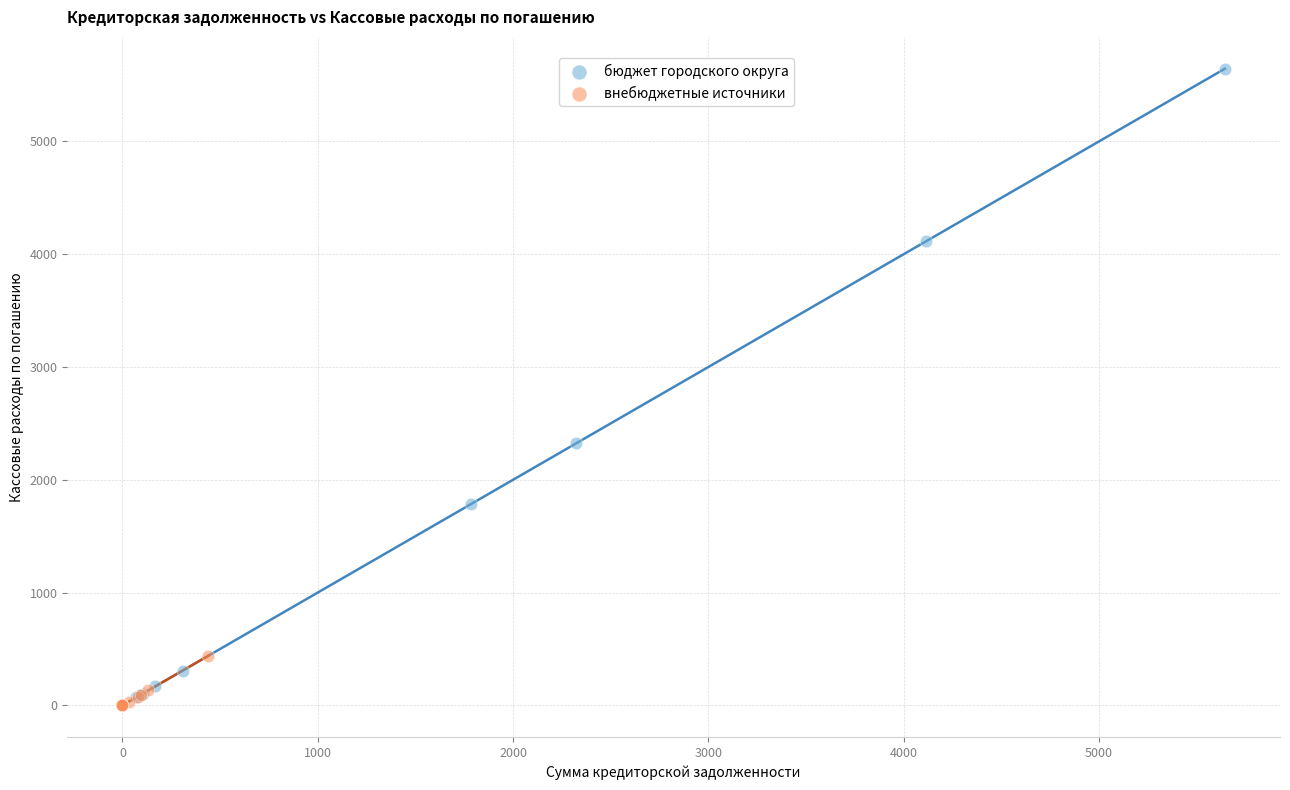

Which series has the widest spread of Y values?

бюджет городского округа